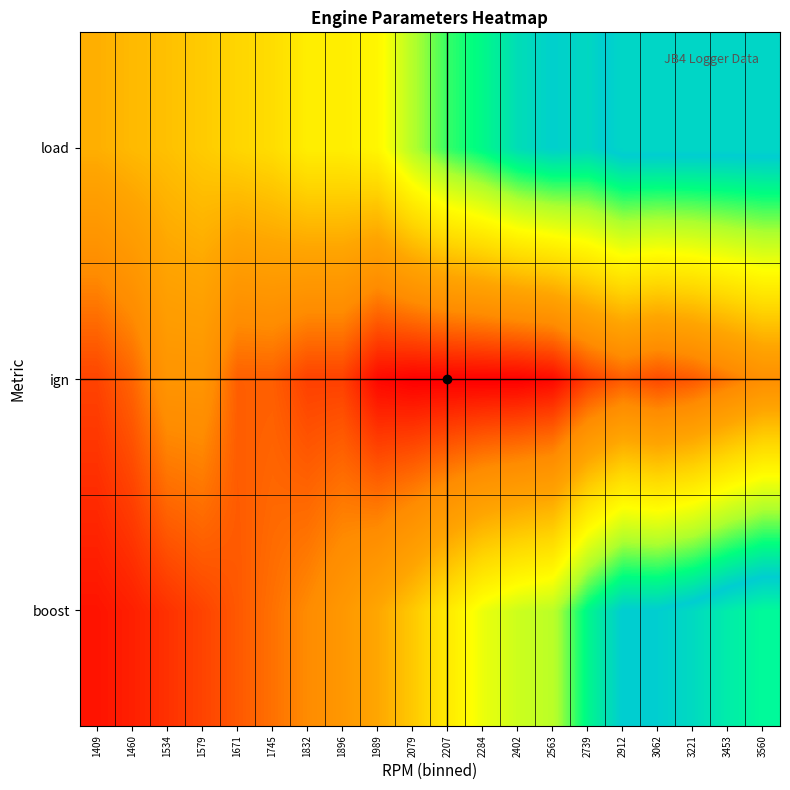

At how many categories does at least one series exceed 18?

7